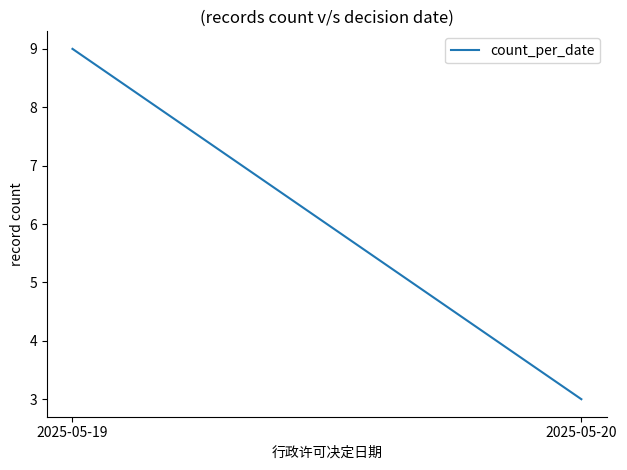

Reading right to left, list all the values displayed in this chart.

2025-05-20=3	2025-05-19=9